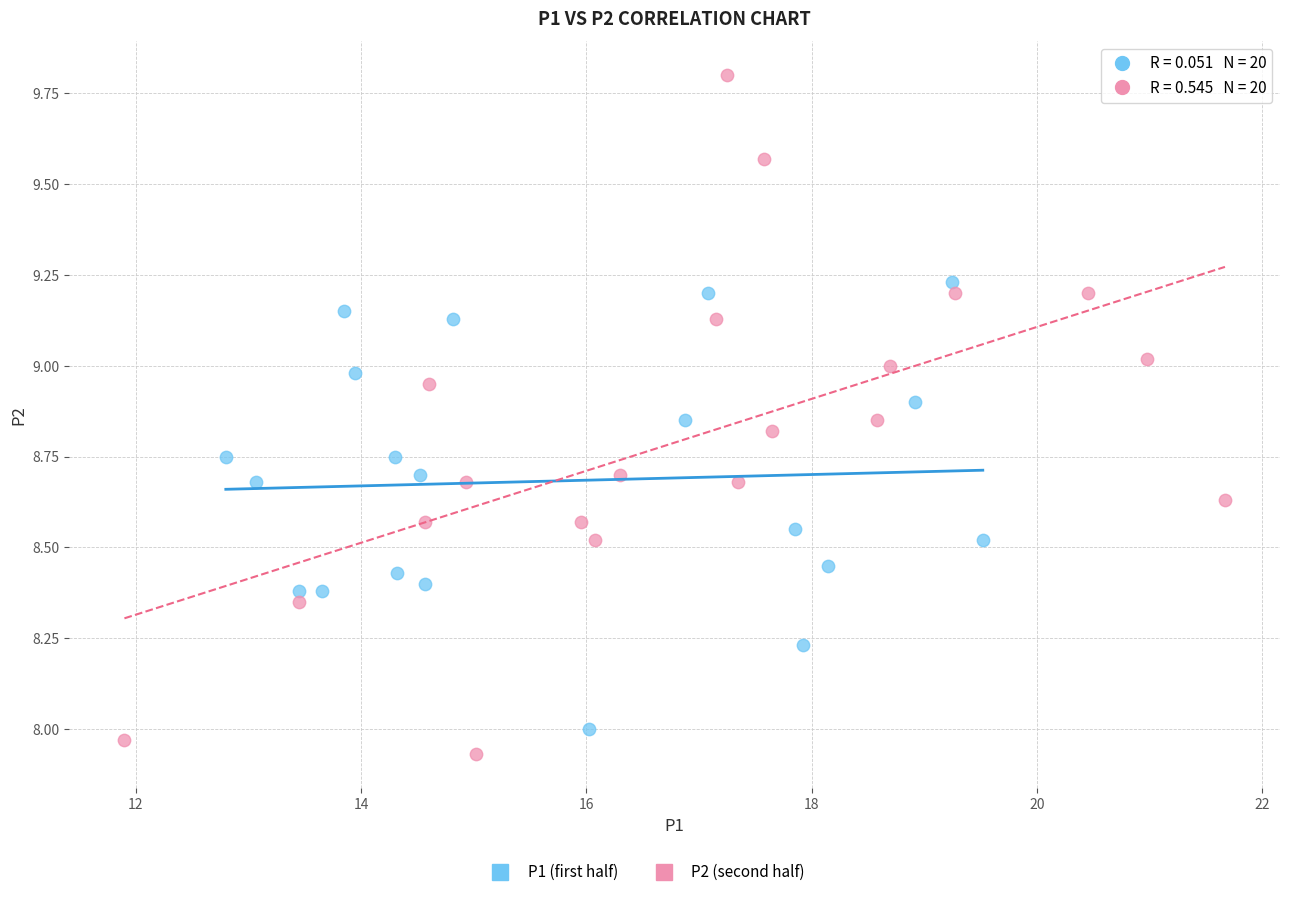

Which series contains the highest Y value?

P2 (second half)